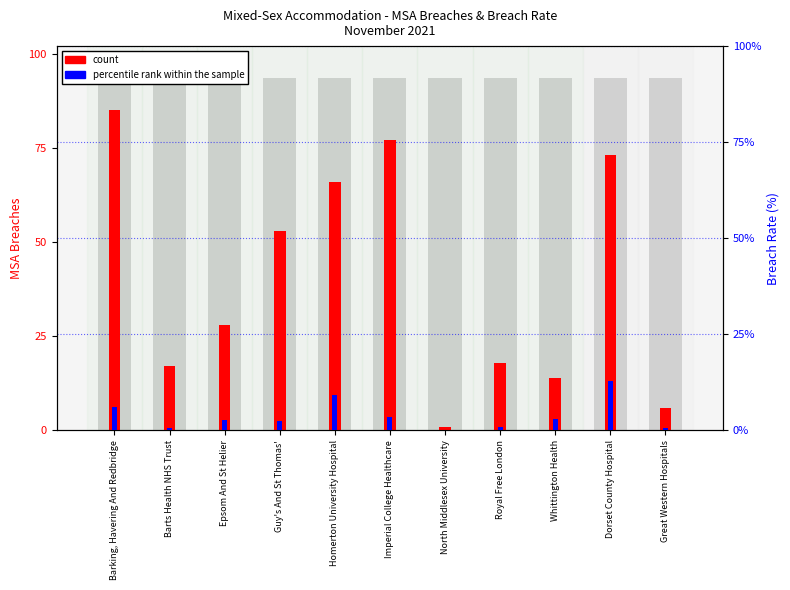

Where is percentile rank within the sample nearest to the value 6?

Barking, Havering And Redbridge